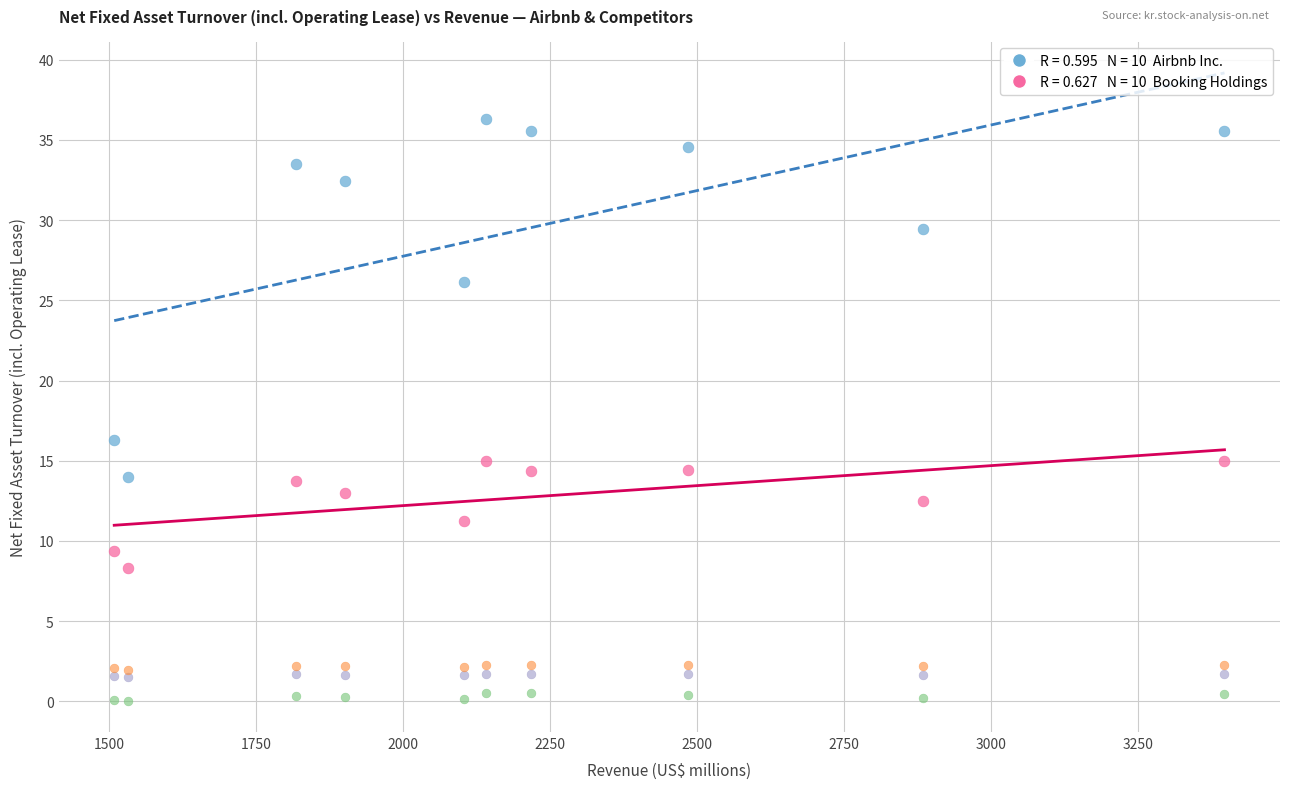

Across all series, what Y value is closest to 18?

16.3